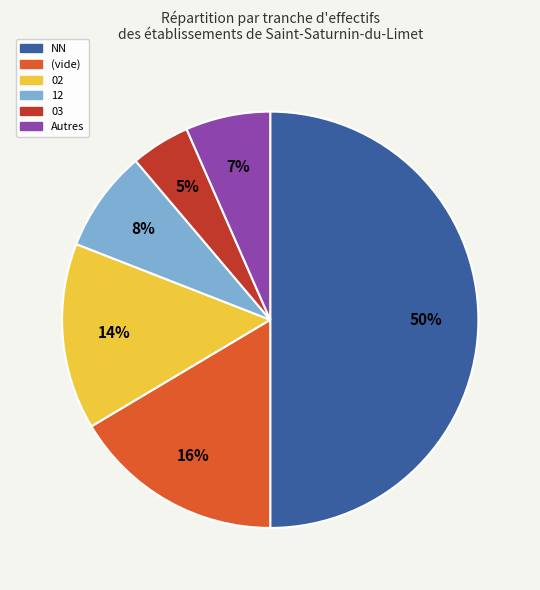

Which category has the smallest portion of the pie?

03